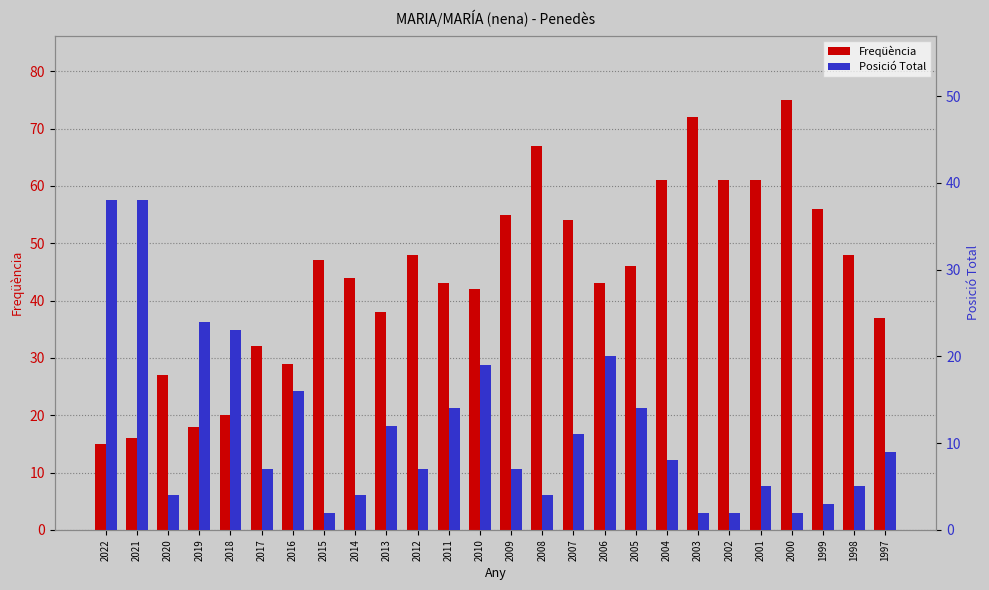

The Freqüència series shows 61 at 2001. True or false?

True